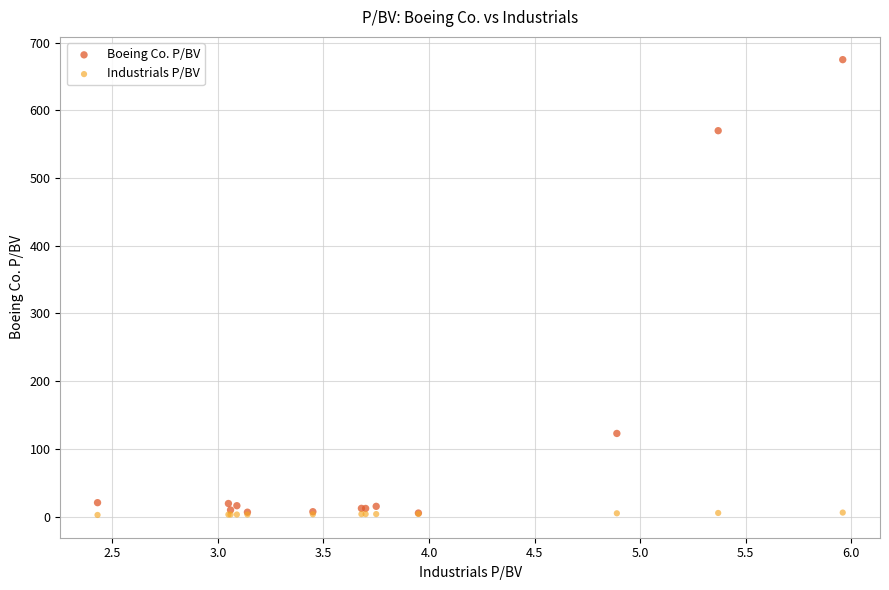

What are all the series names shown in the legend?

Boeing Co. P/BV, Industrials P/BV